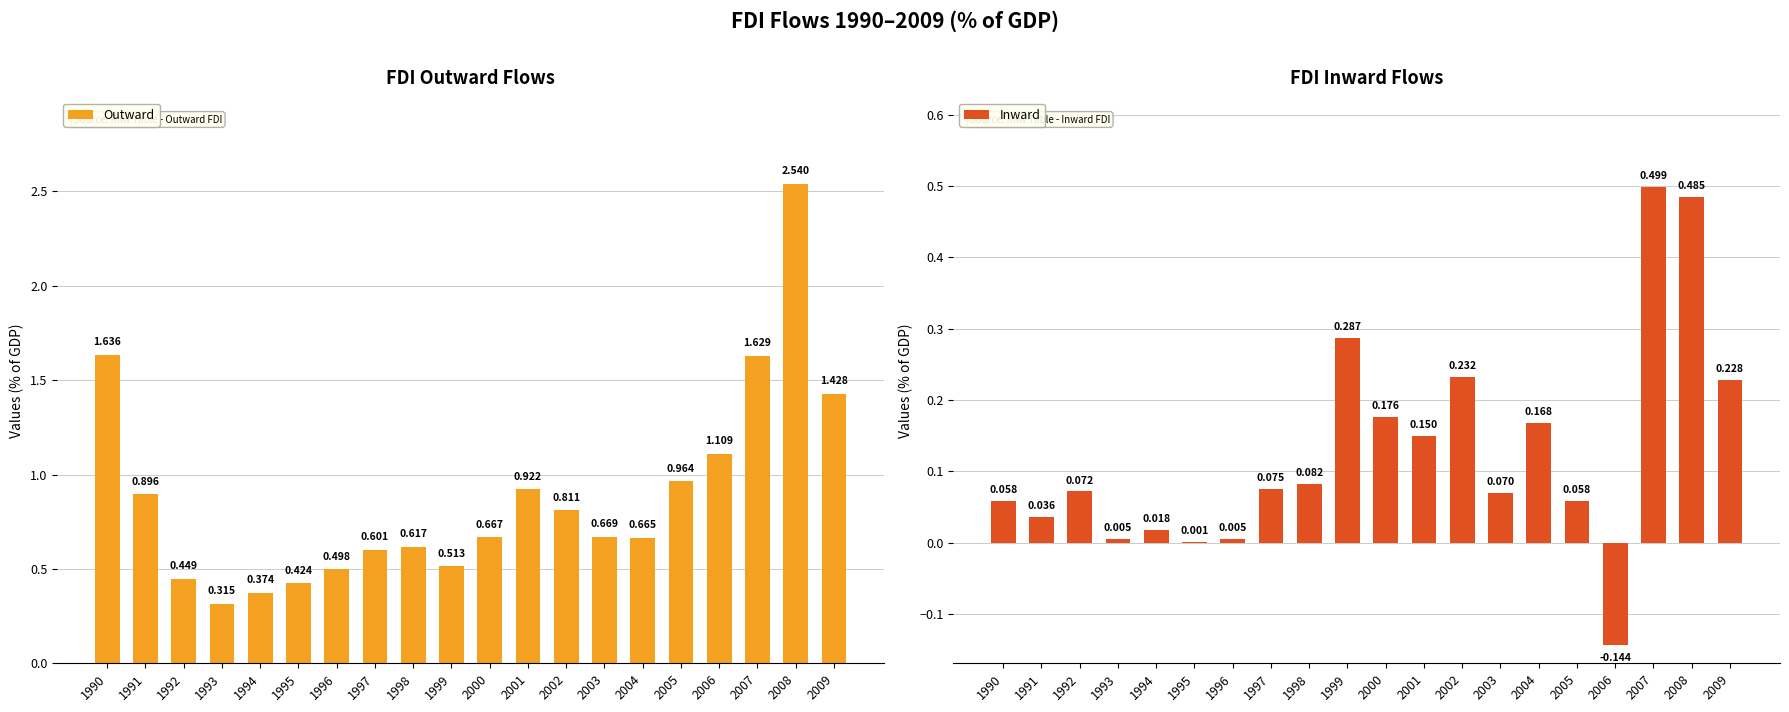

List the series in order of their overall mean, lowest first.

Inward, Outward